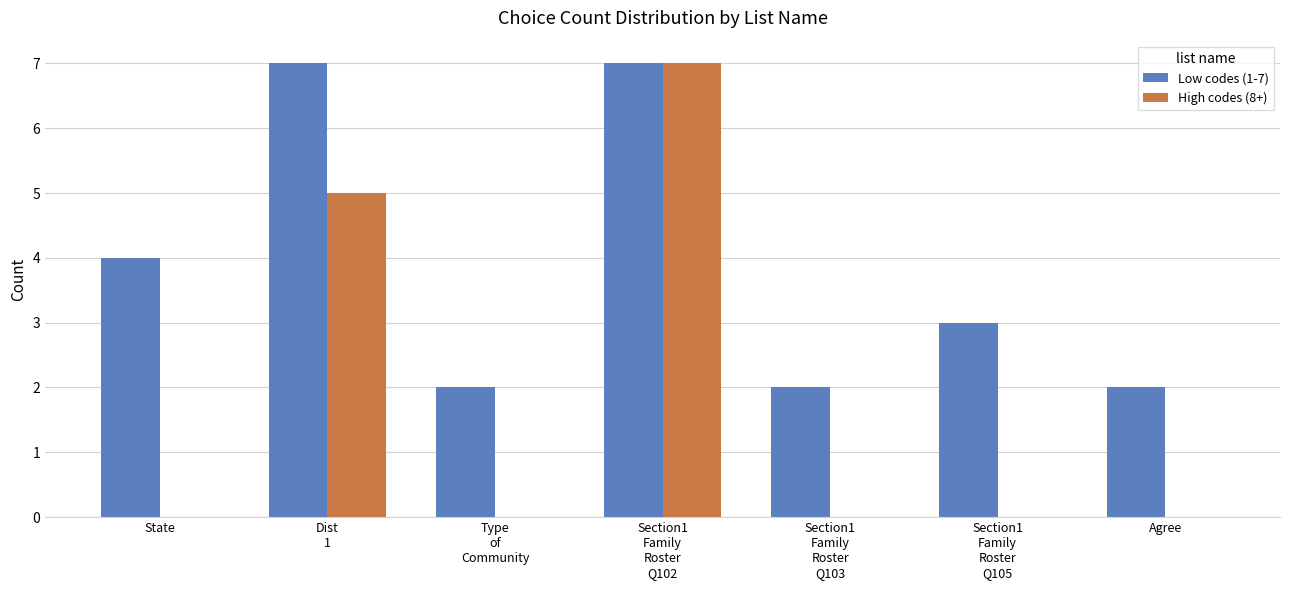

What is the sum of the High codes (8+) values at Section1
Family
Roster
Q102 and Section1
Family
Roster
Q105?

7